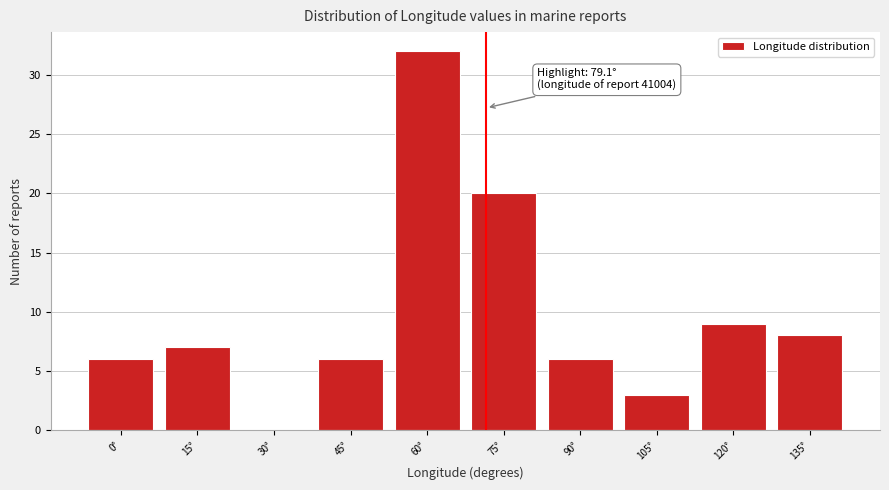

Reading left to right, what are all the values shown in this chart?

0°=6	15°=7	30°=0	45°=6	60°=32	75°=20	90°=6	105°=3	120°=9	135°=8